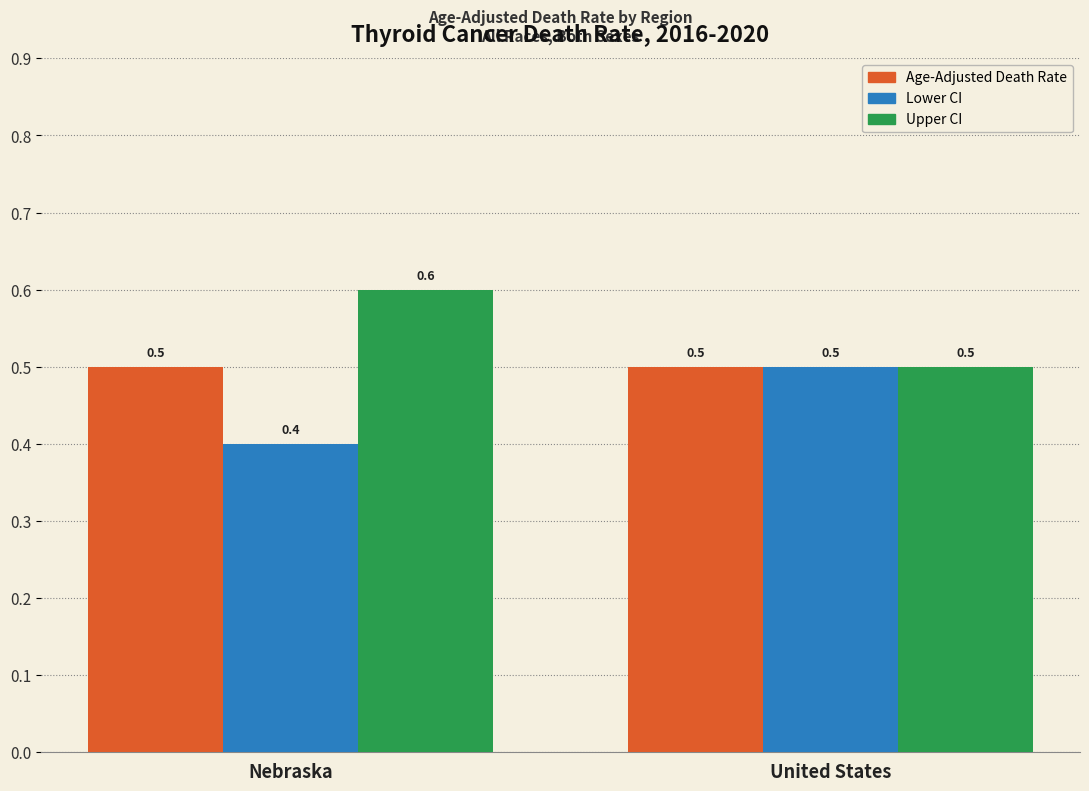

What is the label of the 1st bar from the left?

Nebraska